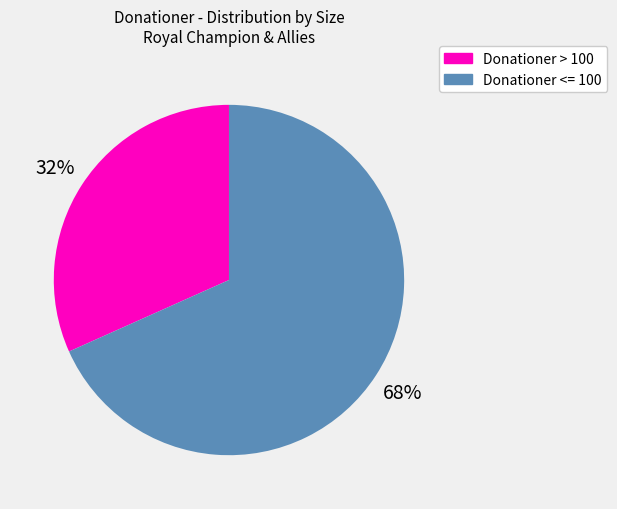

To the nearest percent, what is the average slice percentage?

50%